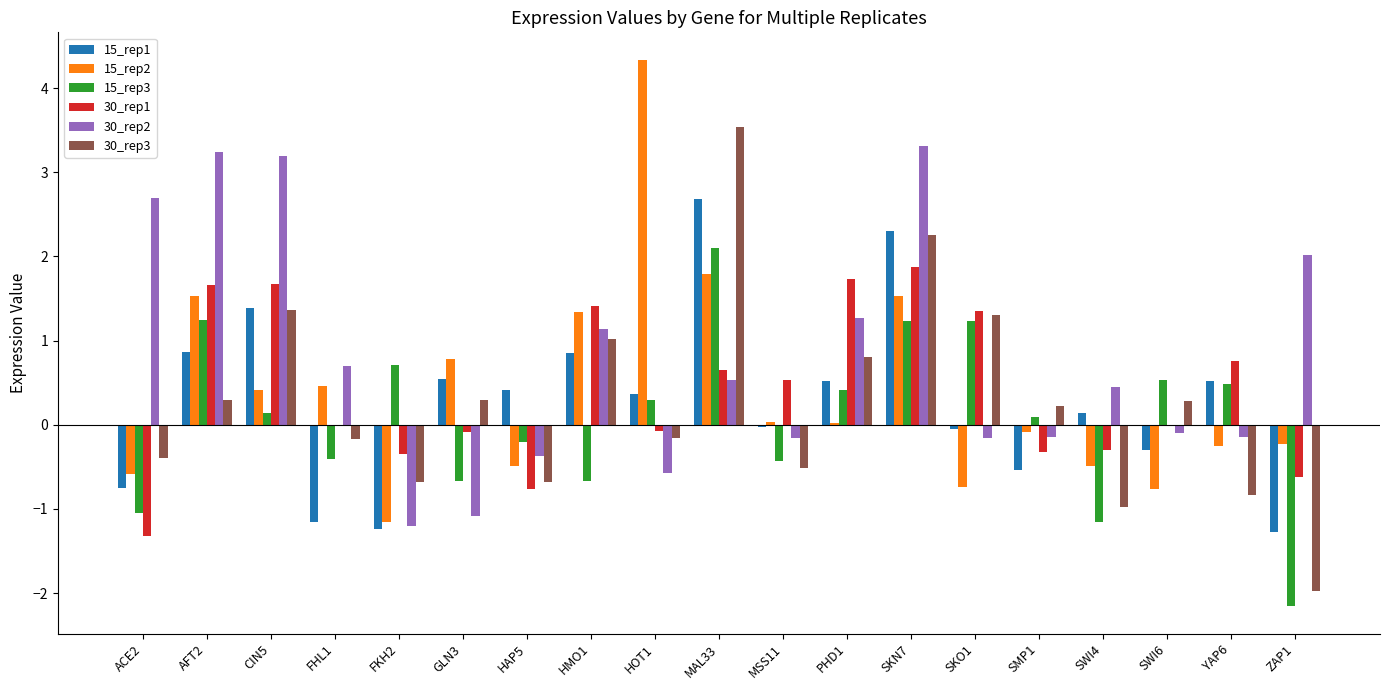

Is the value of 30_rep3 at YAP6 greater than the value of 30_rep2 at CIN5?

No